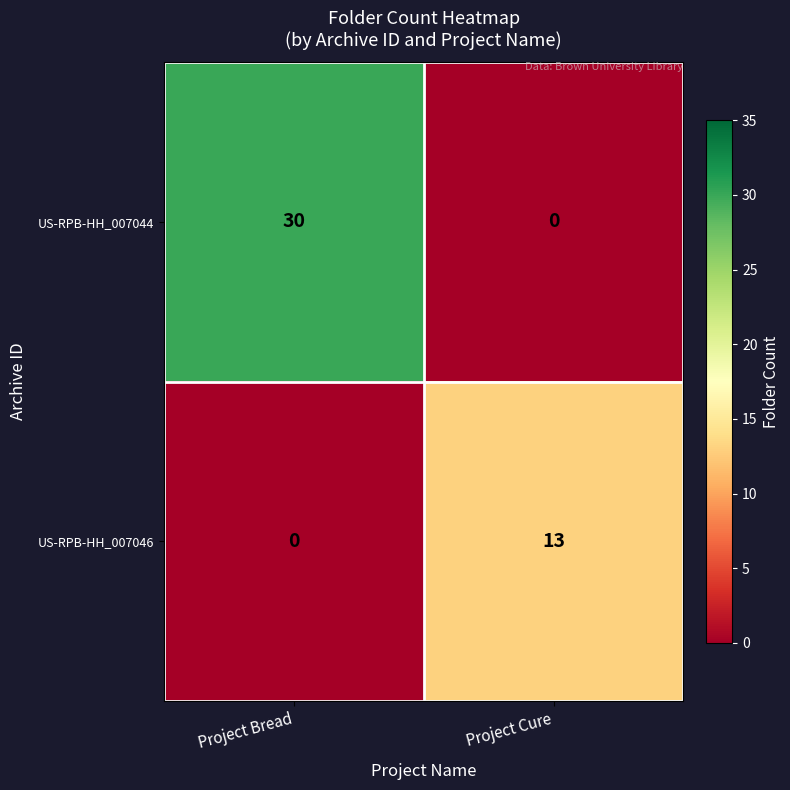

Which series has the largest total across all categories?

US-RPB-HH_007044